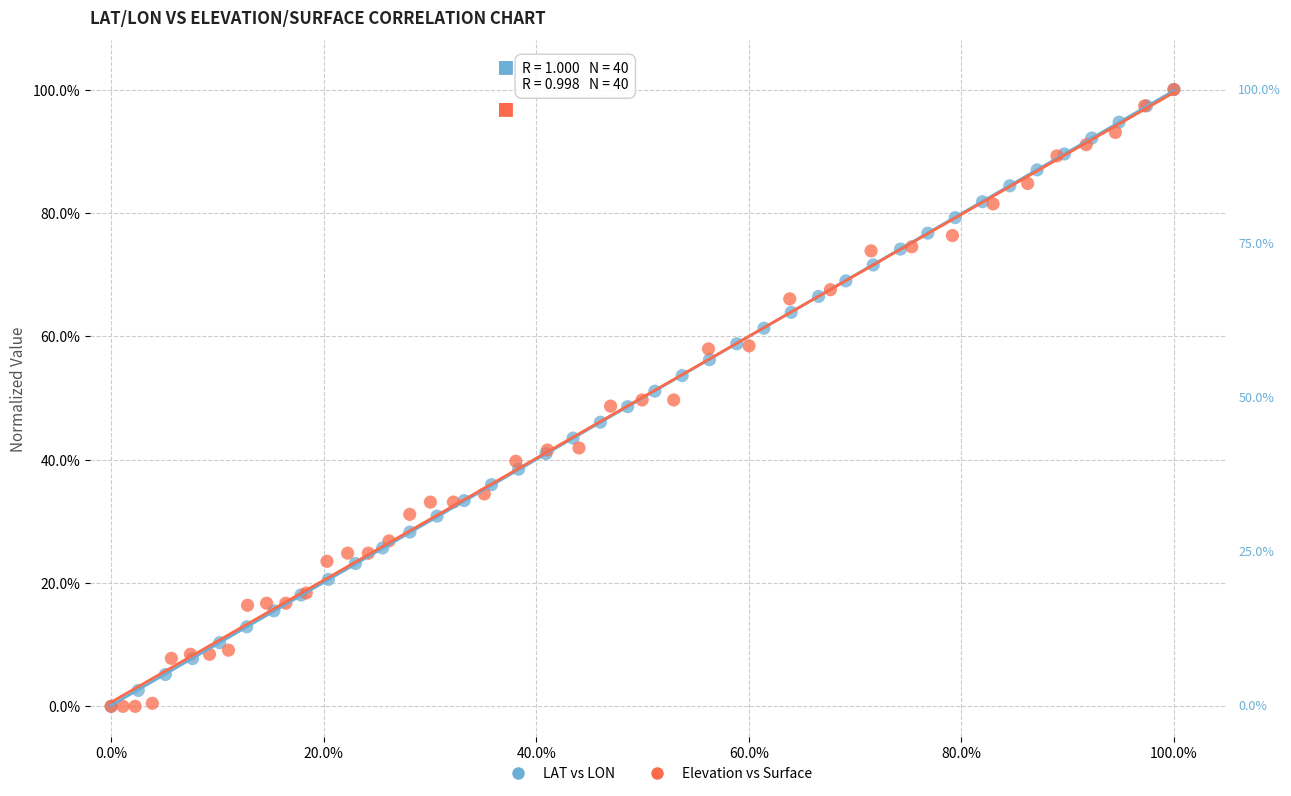

What are all the series names shown in the legend?

LAT vs LON, Elevation vs Surface